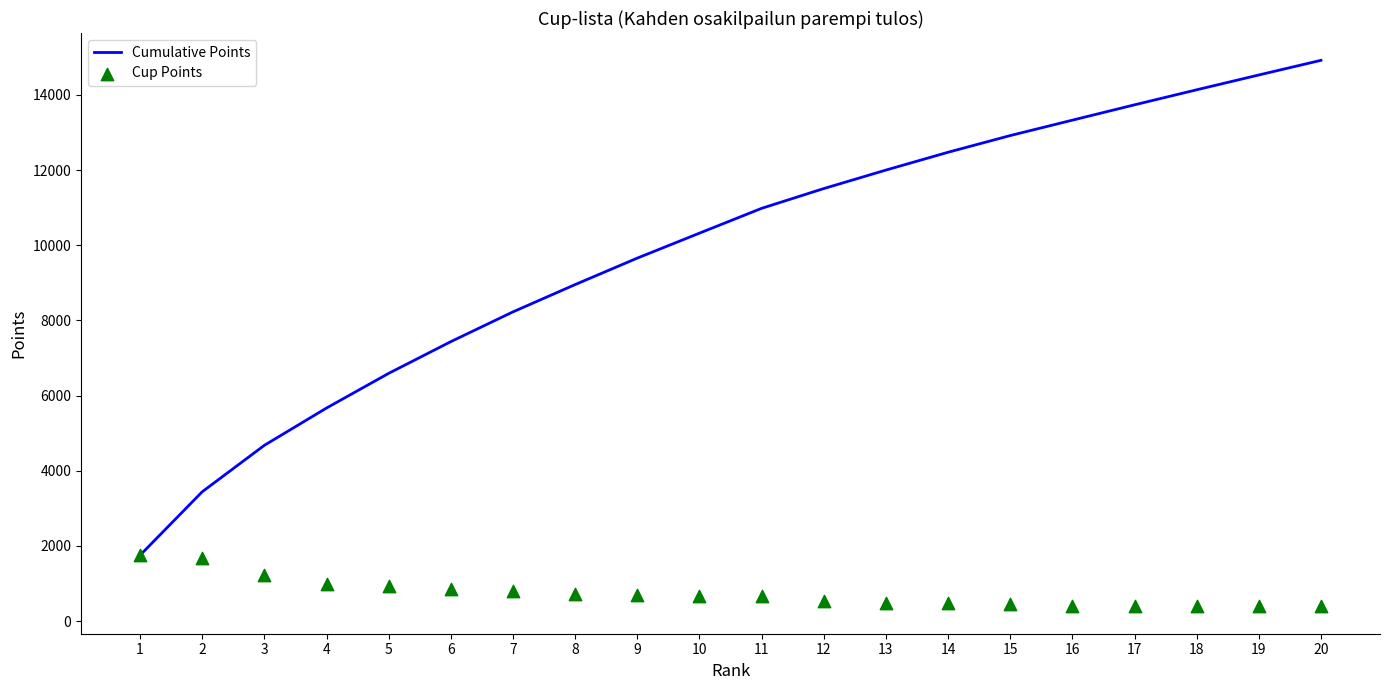

At which category is the sum across all series the highest?

20